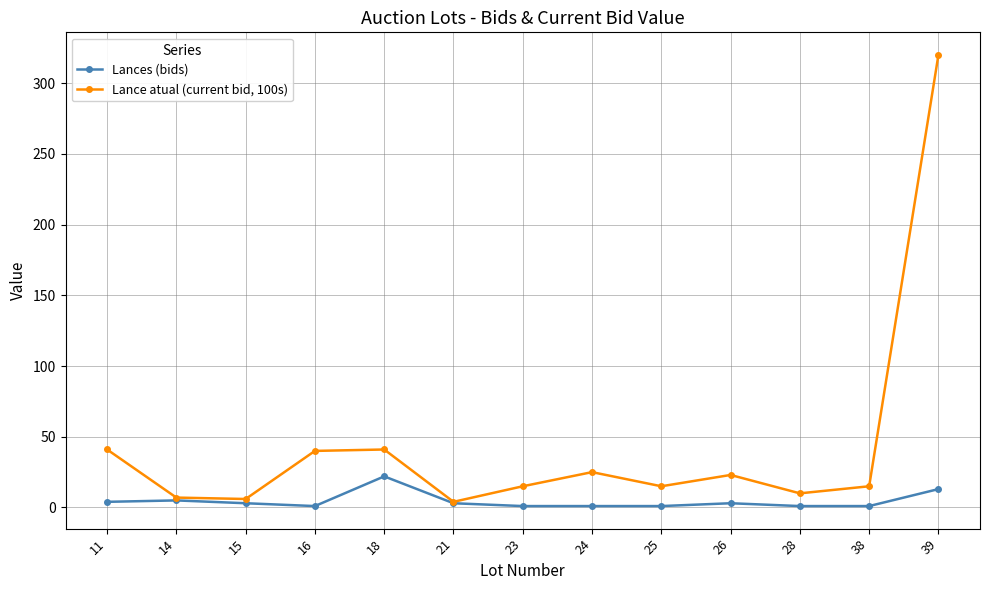

What is the difference between the maximum and minimum values in the Lance atual (current bid, 100s) series?

316